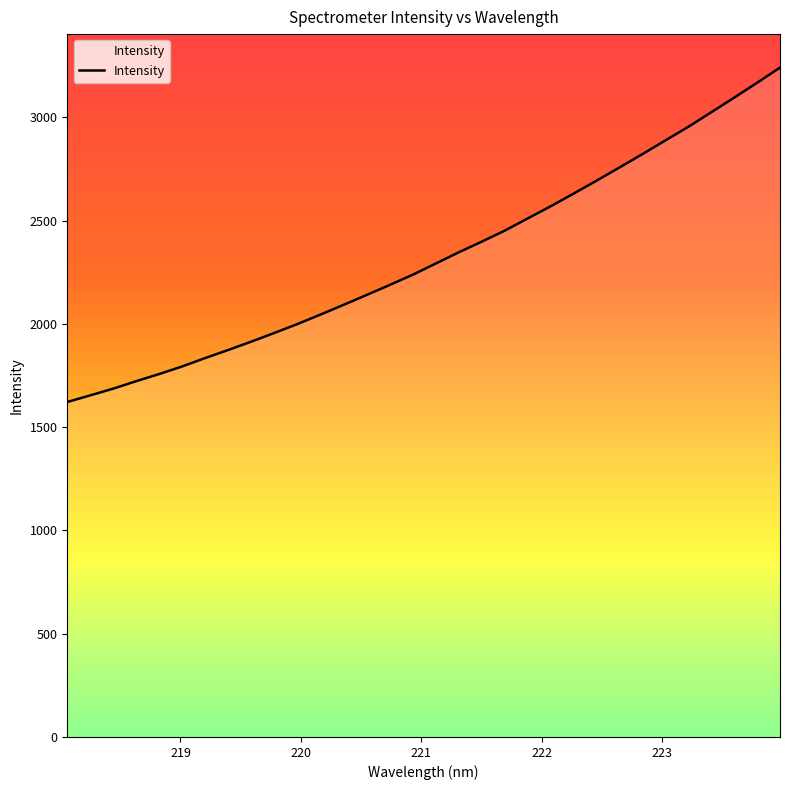

What is the maximum value shown in the chart?

3240.8